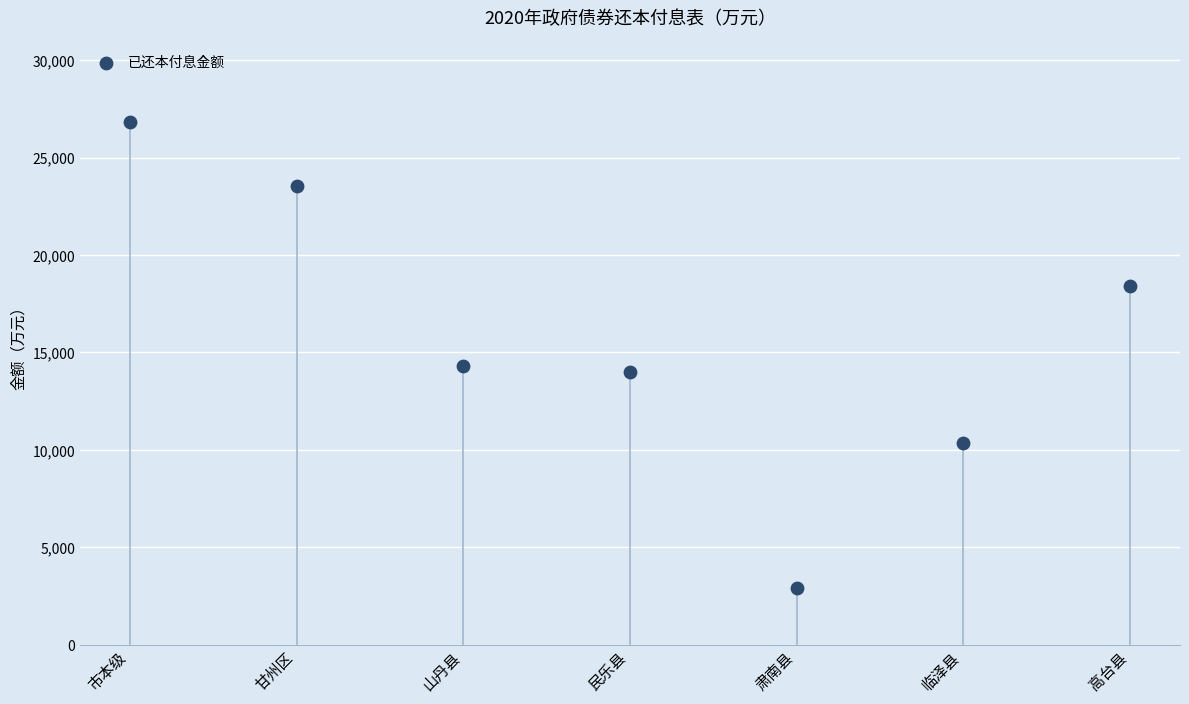

What is the change in value from 市本级 to 肃南县?

-23951